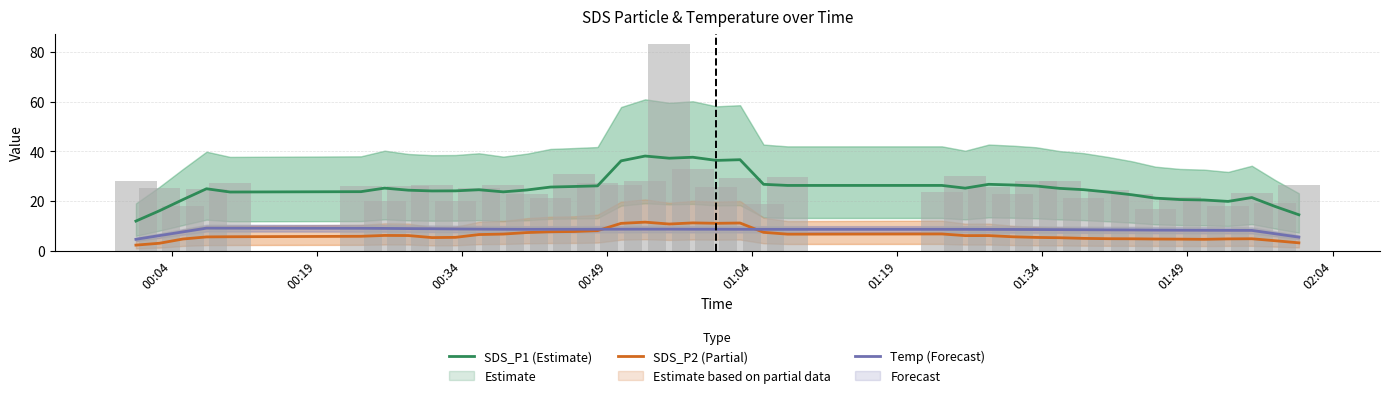

What is the sum of all SDS_P2 (Partial) values?

253.0